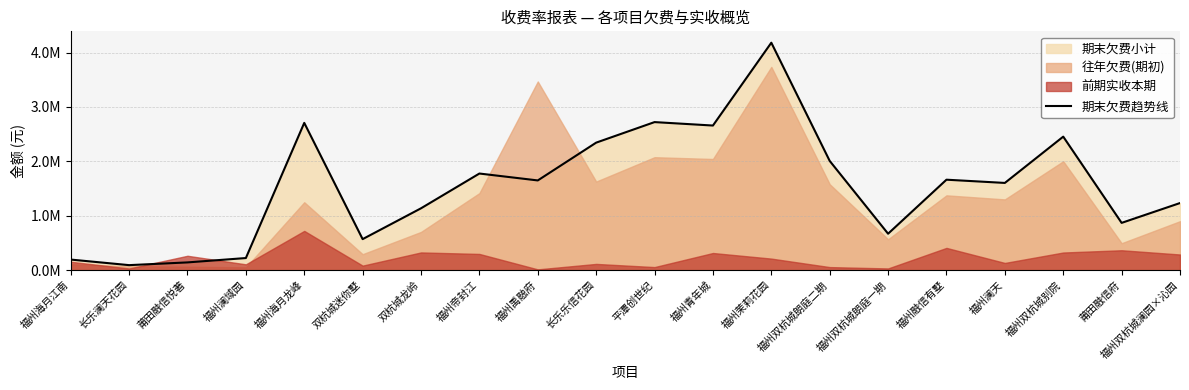

How many points are higher than both their immediate neighbors (excluding endpoints)?

6